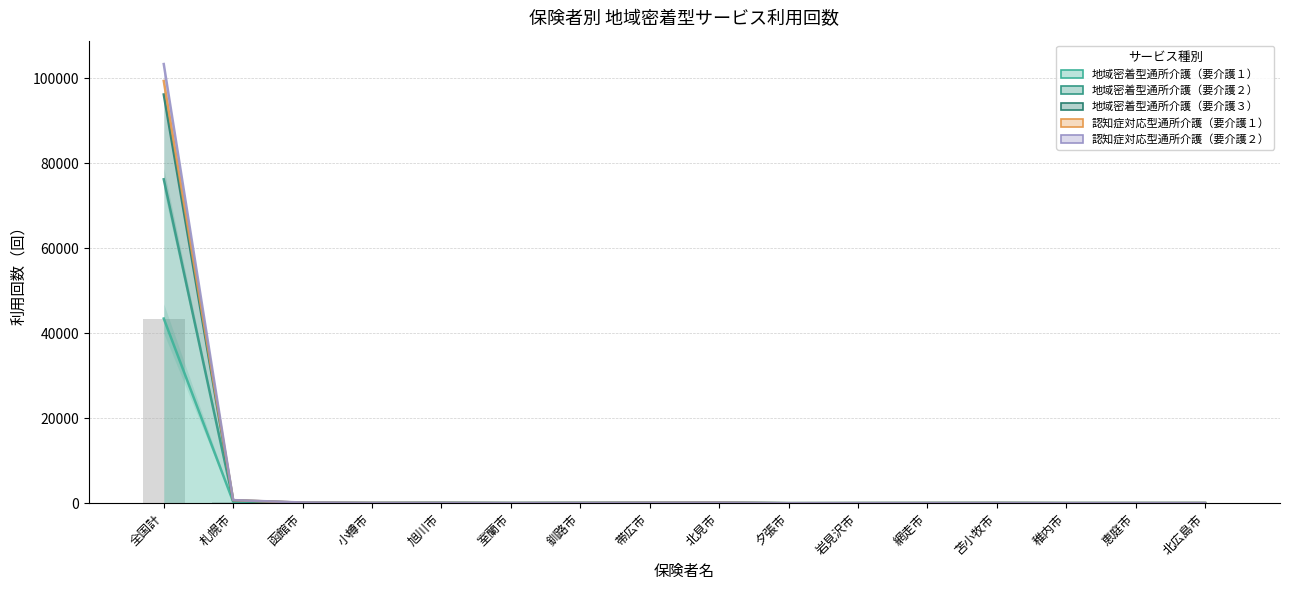

What position from the right is 室蘭市?

11